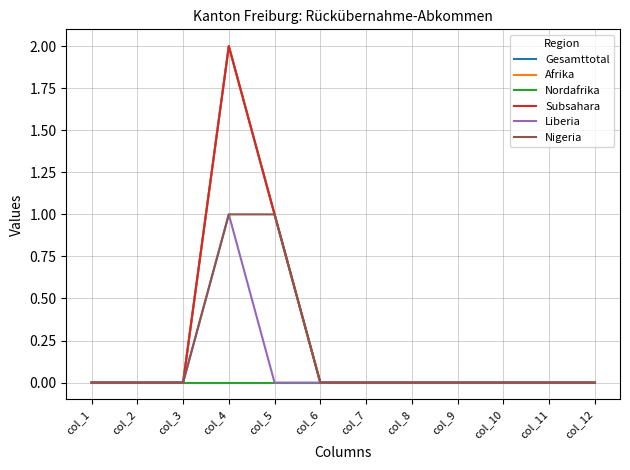

The value of Gesamttotal at col_3 is 0. True or false?

True